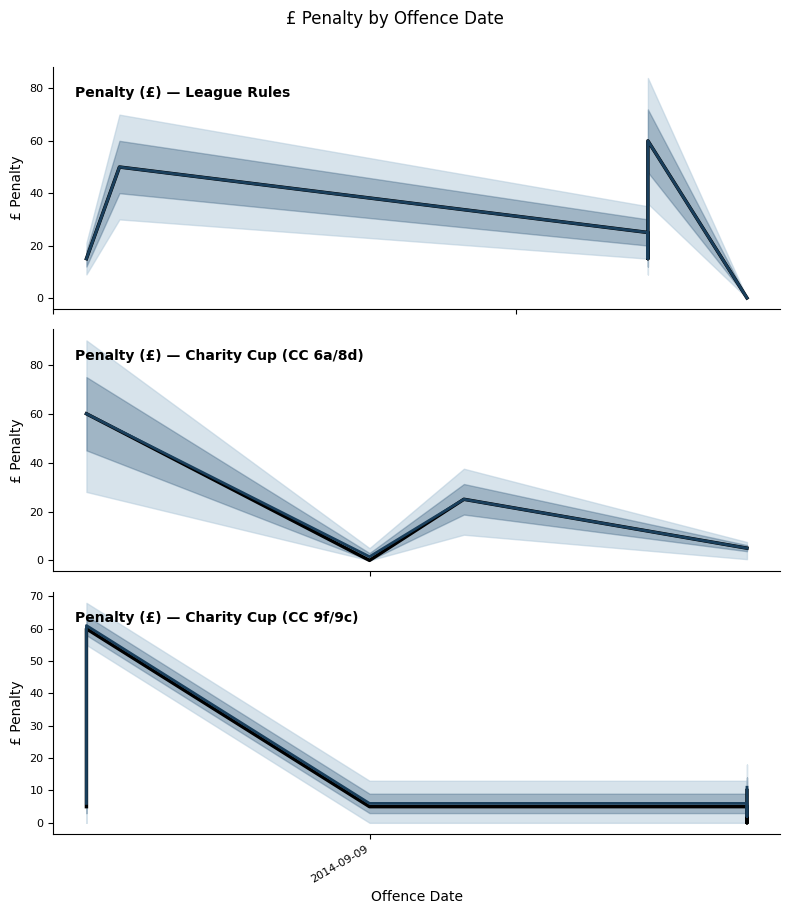

Between 2014-08-30 and 2014-09-06, which is larger?

2014-08-30